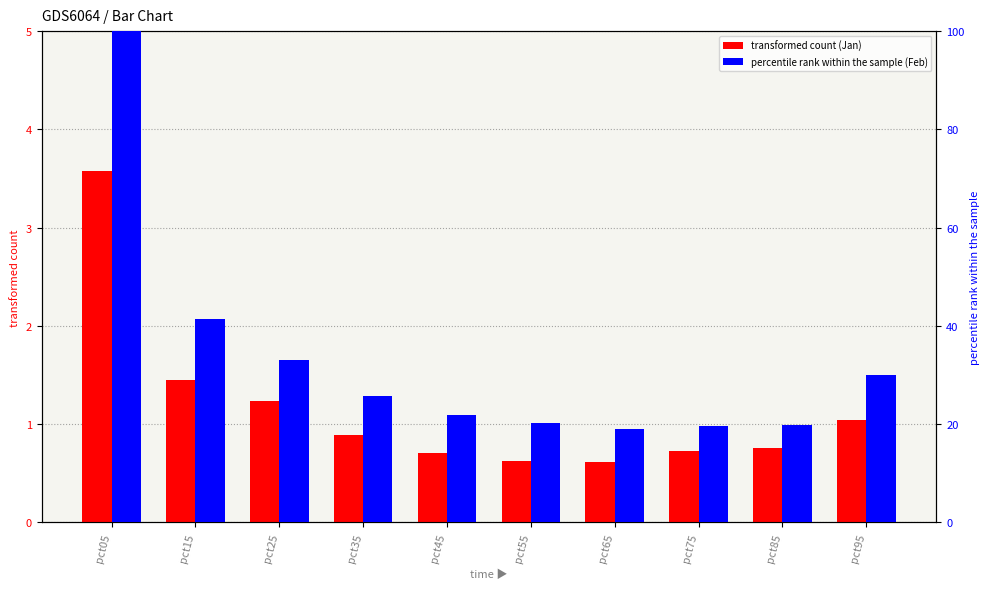

At which category is the sum across all series the highest?

pct05